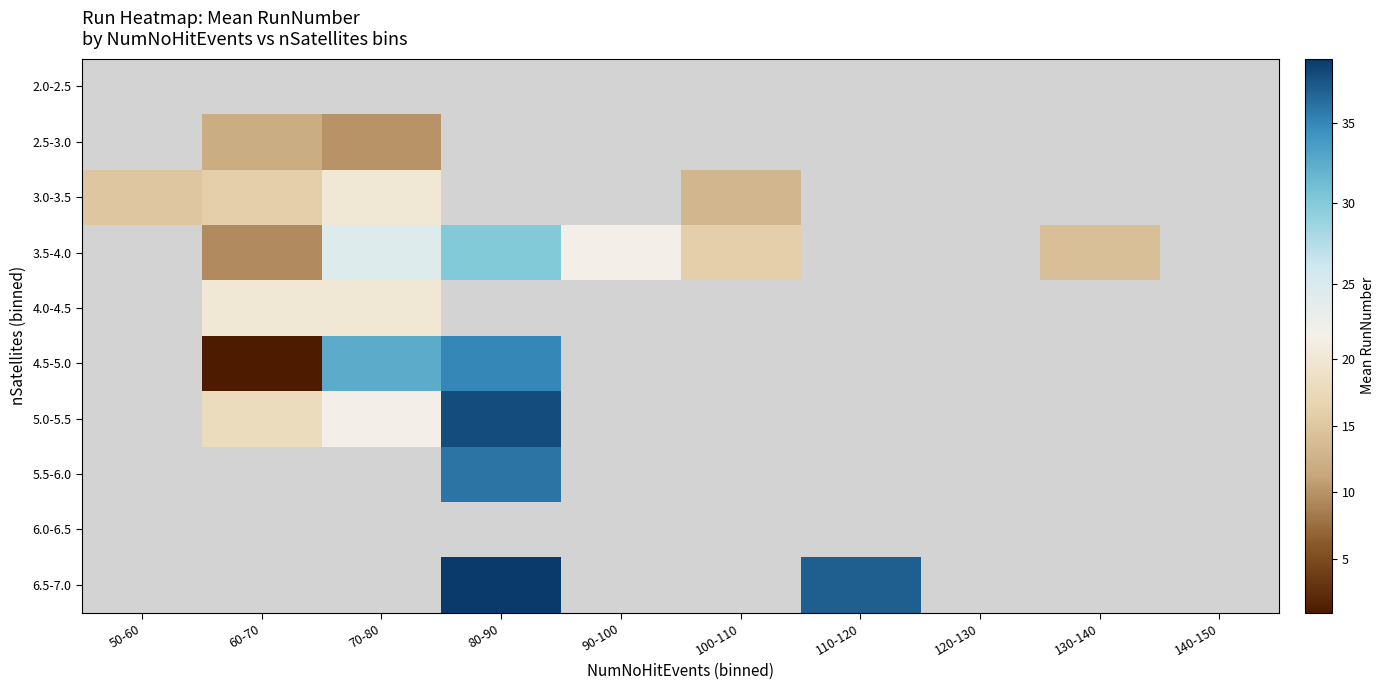

How many positive values does the 4.0-4.5 series have?

2